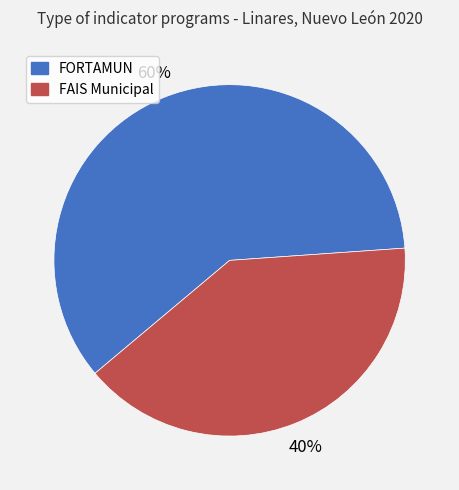

To the nearest percent, what is the difference between the largest and smallest slice percentages?

20%